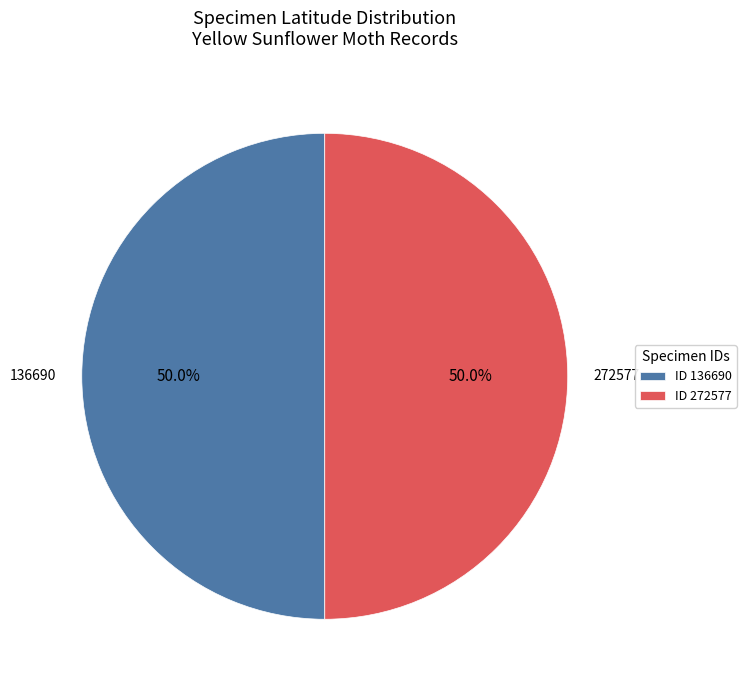

What is the ratio of the value at ID 136690 to the value at ID 272577?

1.0